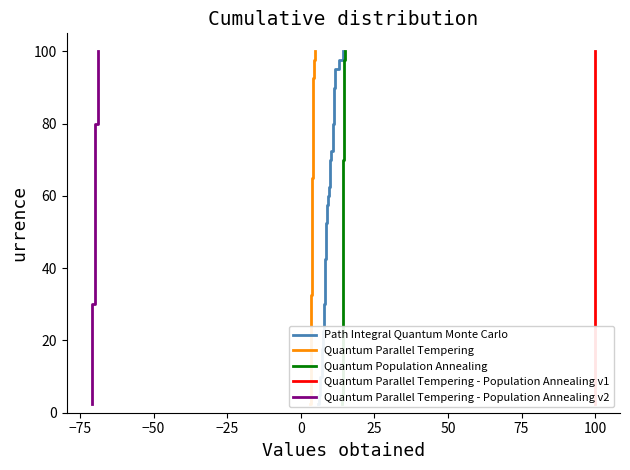

True or false: Quantum Parallel Tempering has more than 0 points higher than both neighbors.

False